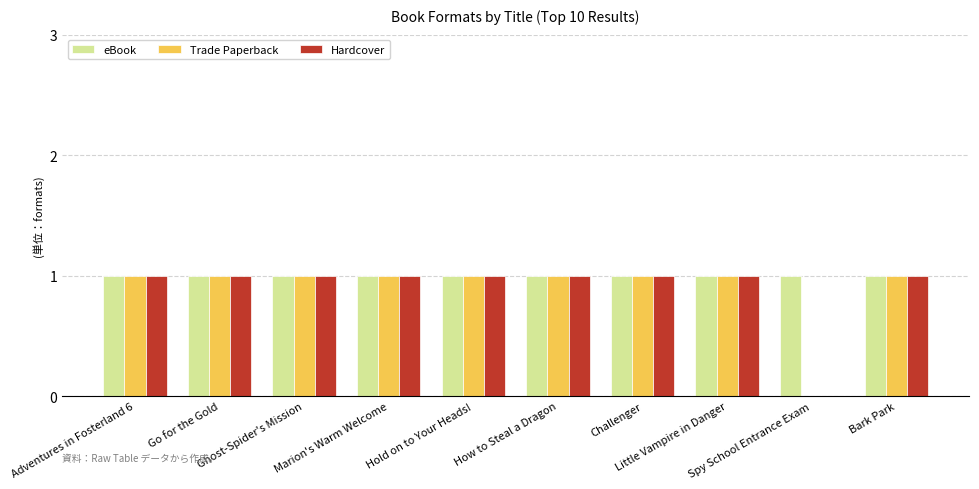

Does the chart contain stacked bars?

No